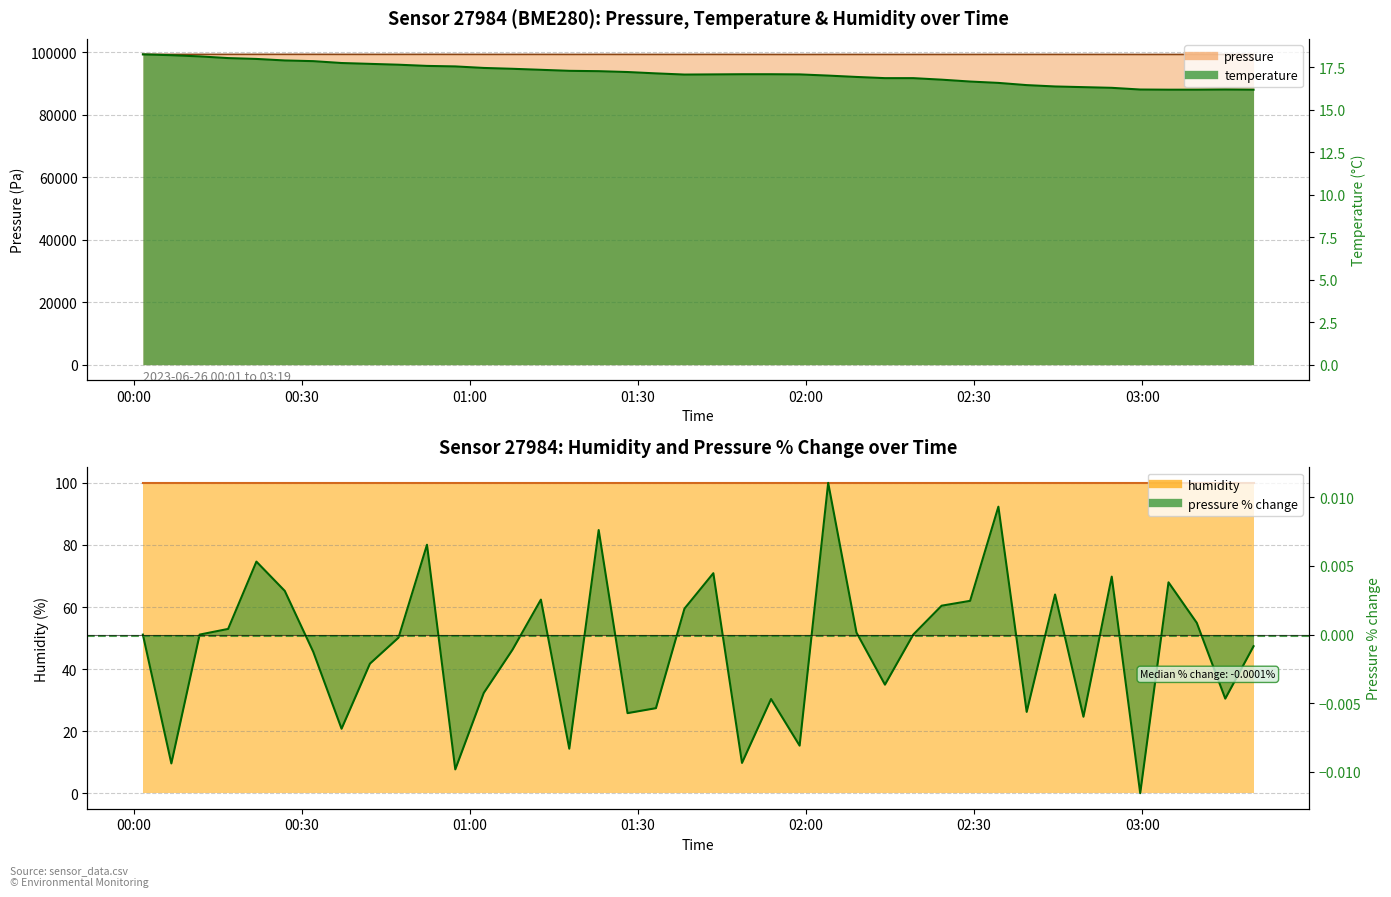

What is the spread (max minus min) of values at 2023-06-26T02:29:17?

99330.3